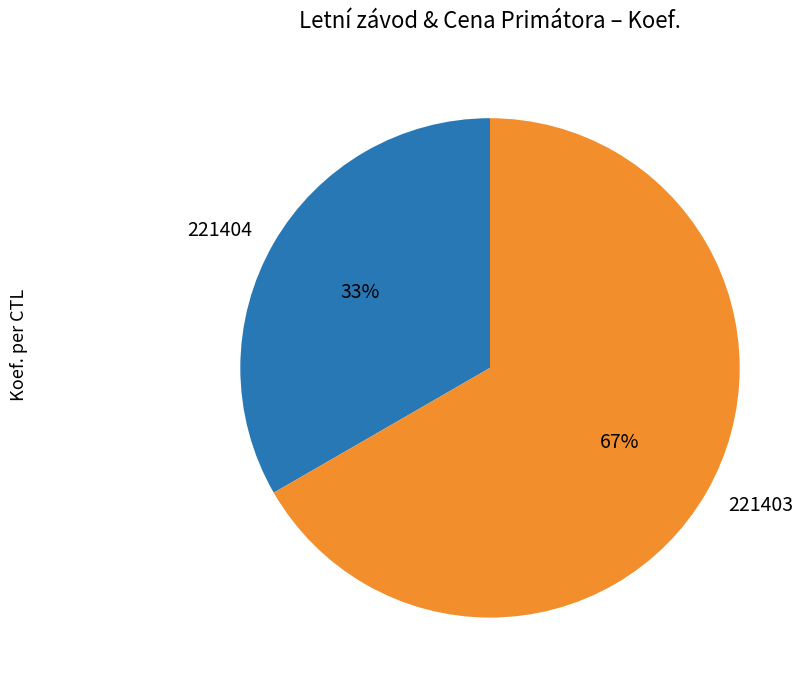

True or false: 221404 accounts for 33% of the total.

True